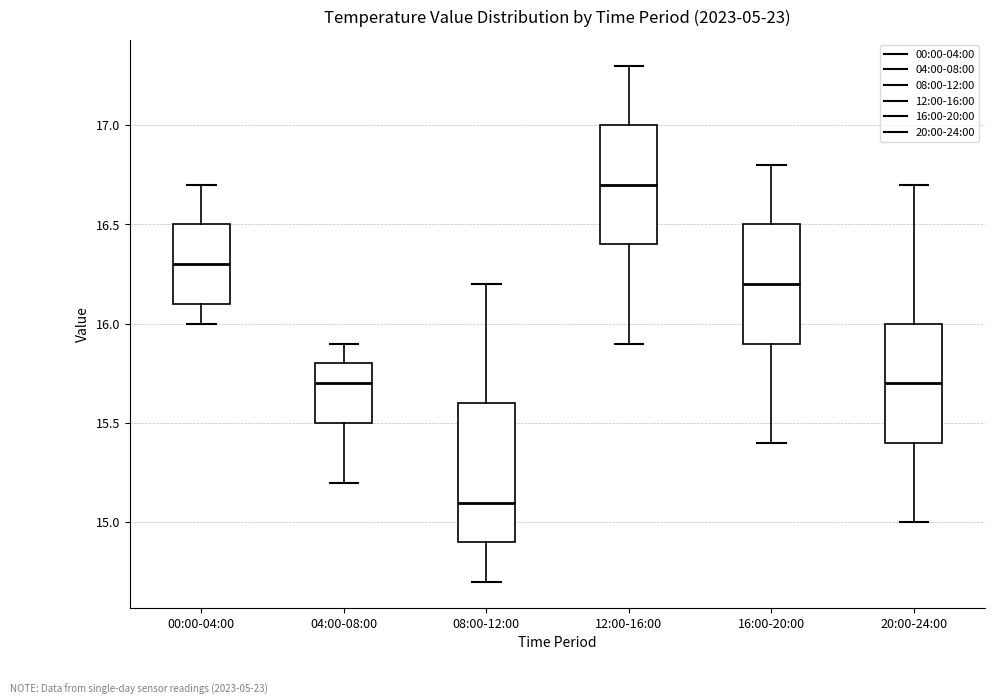

Reading left to right, read every box against the y-axis: the position of its median line, the range the box covers, and the ends of its whiskers. The values are not printed on the chart, so give them approximately, as read against the axis.

00:00-04:00: median 16.3, box 16.1 to 16.5, whiskers 16.0 to 16.7
04:00-08:00: median 15.7, box 15.5 to 15.8, whiskers 15.2 to 15.9
08:00-12:00: median 15.1, box 14.9 to 15.6, whiskers 14.7 to 16.2
12:00-16:00: median 16.7, box 16.4 to 17.0, whiskers 15.9 to 17.3
16:00-20:00: median 16.2, box 15.9 to 16.5, whiskers 15.4 to 16.8
20:00-24:00: median 15.7, box 15.4 to 16.0, whiskers 15.0 to 16.7